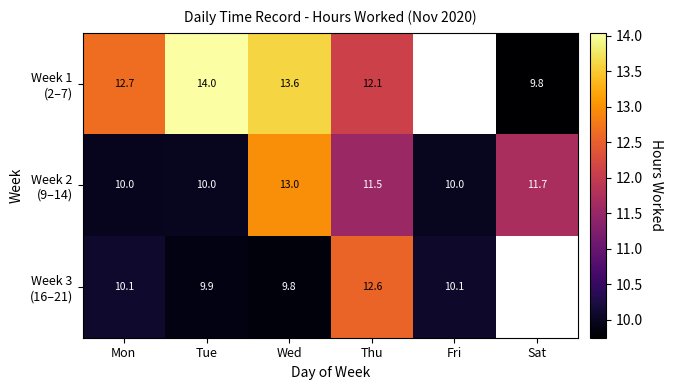

At how many categories does at least one series exceed 5?

6